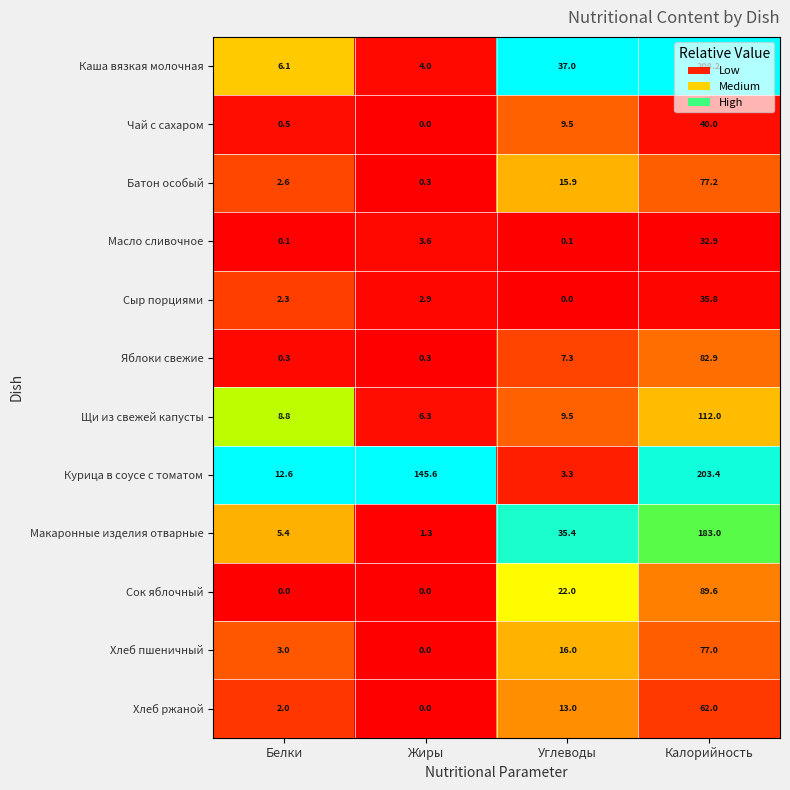

True or false: Батон особый has a value of 0.8 at Белки.

False